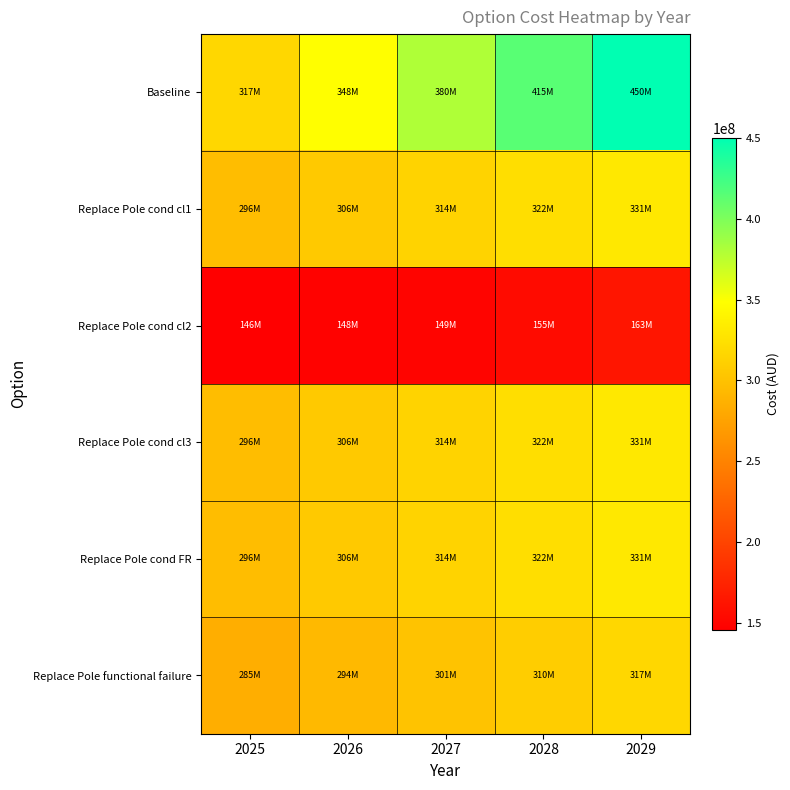

List the series in order of their peak value, highest first.

Baseline, Replace Pole cond cl3, Replace Pole cond cl1, Replace Pole cond FR, Replace Pole functional failure, Replace Pole cond cl2